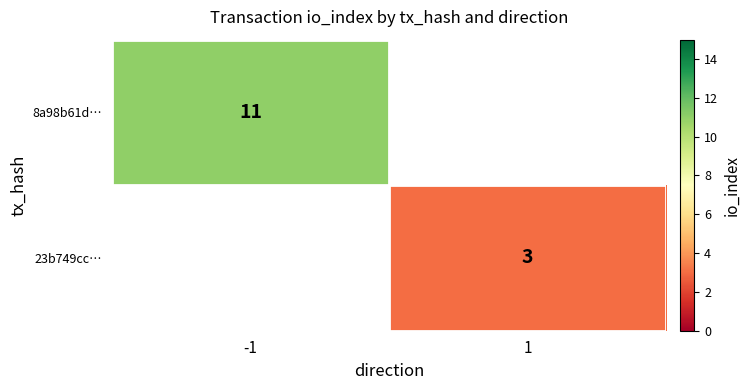

The 23b749cc… series shows 3 at 1. True or false?

True